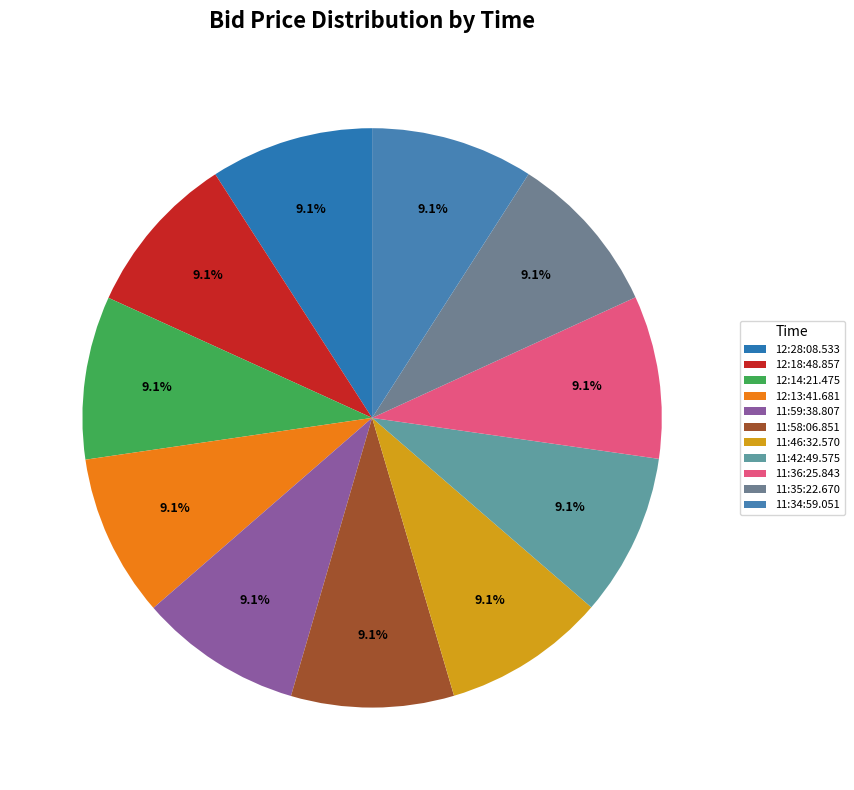

What is the total percentage of 11:46:32.570 and 11:59:38.807?

18.2%